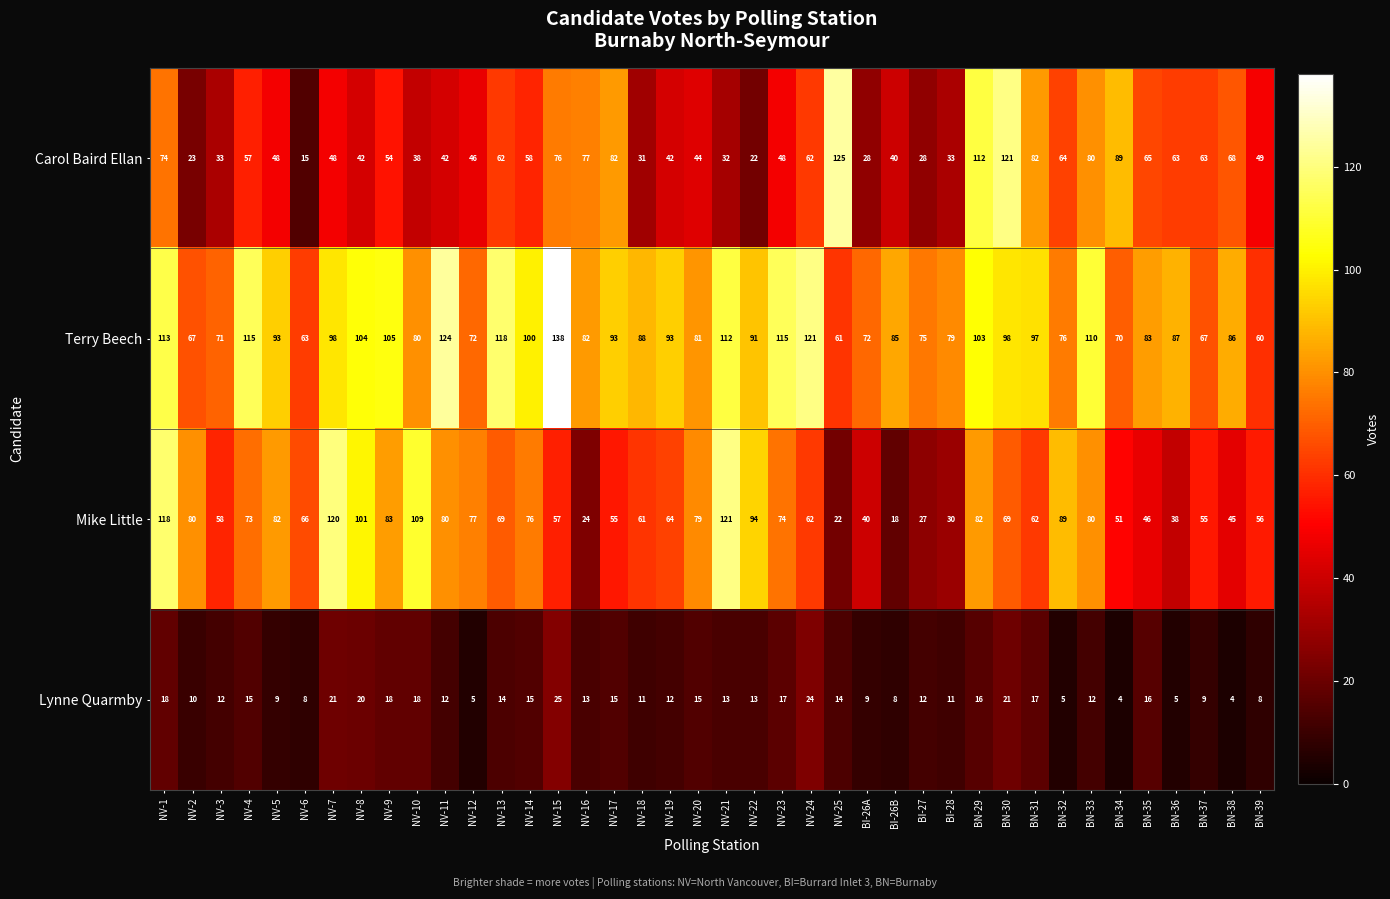

True or false: Lynne Quarmby has a value of 14 at NV-25.

True